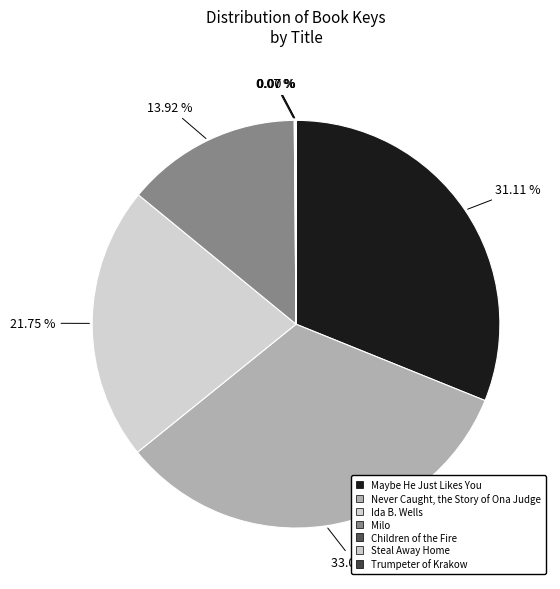

What is the smallest slice in the pie chart?

Trumpeter of Krakow